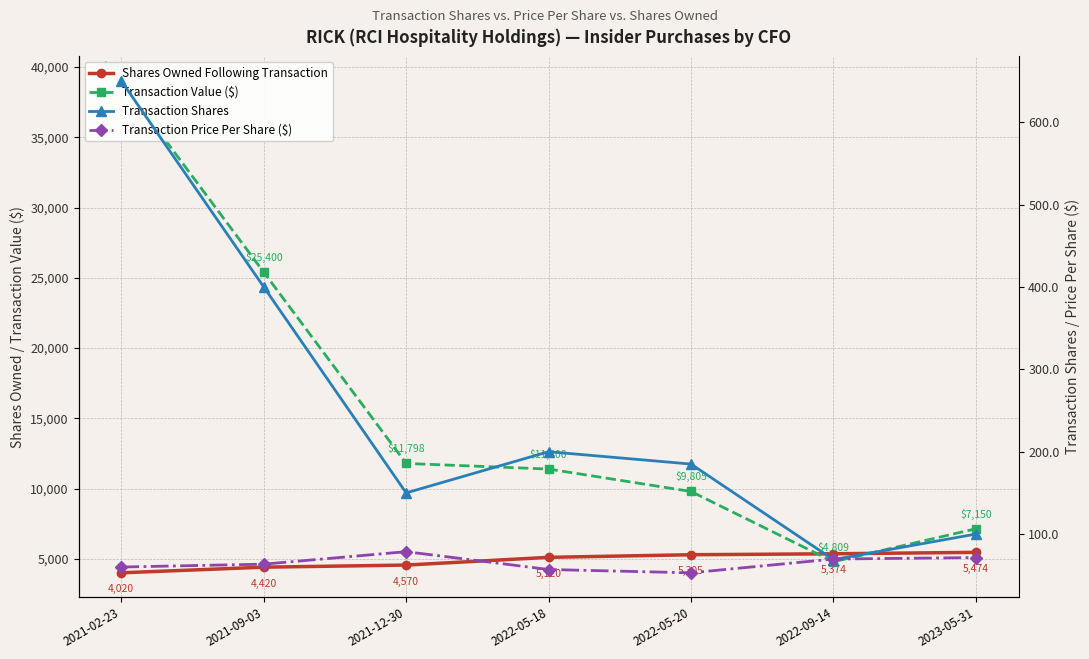

Where do Shares Owned Following Transaction and Transaction Value ($) first cross each other?

2022-05-20 and 2022-09-14